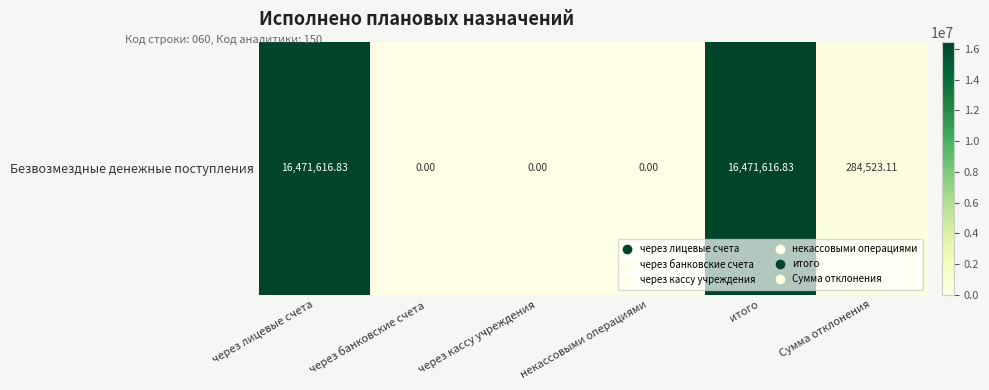

The chart shows a value of 16471616.8 at через лицевые счета. True or false?

True